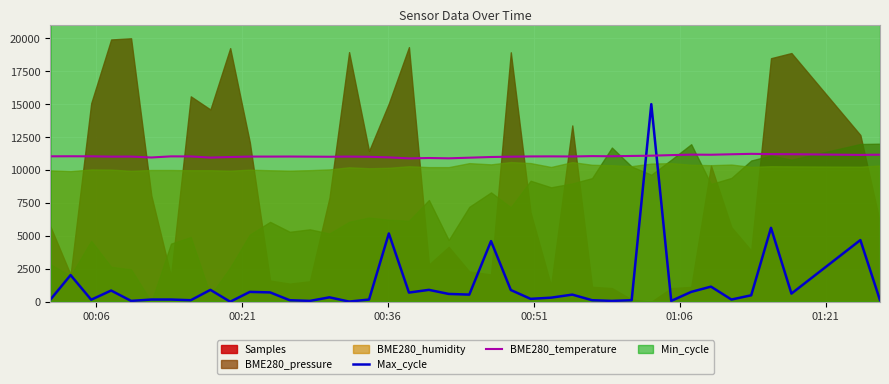

After their last crossing, which series has the higher values: Max_cycle or BME280_temperature?

BME280_temperature